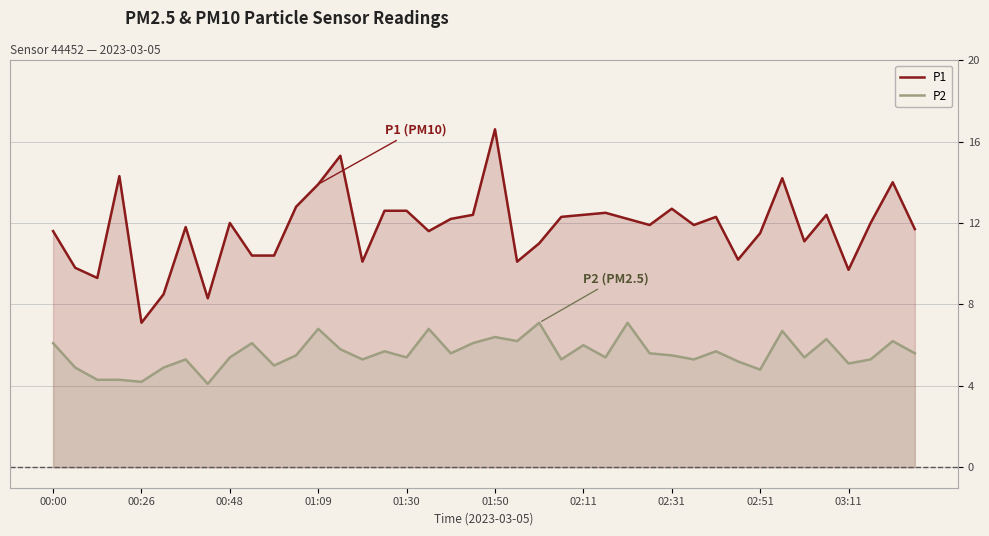

What is the approximate value of P2 at 02:11?

6.0